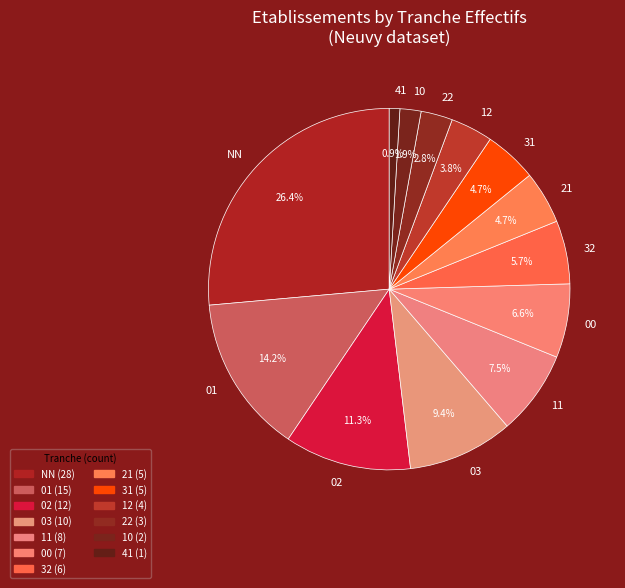

Is there a majority slice in this chart?

No